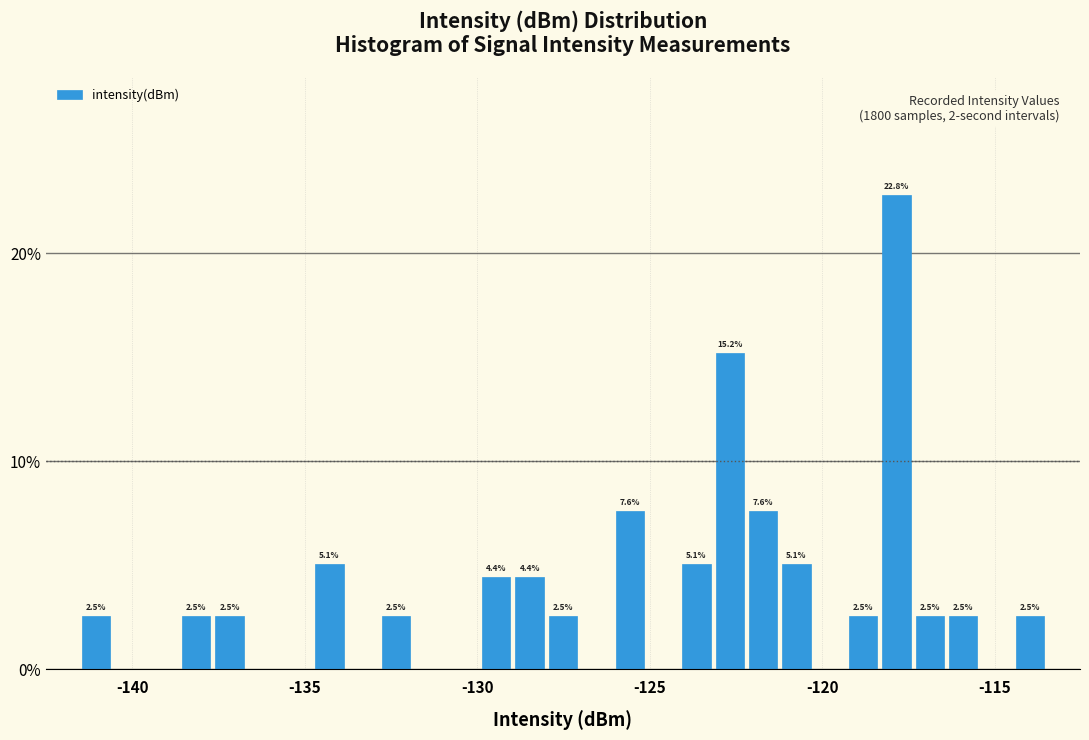

Read against the x-axis, roughly where is the centre of the tallest bar?

-118.0